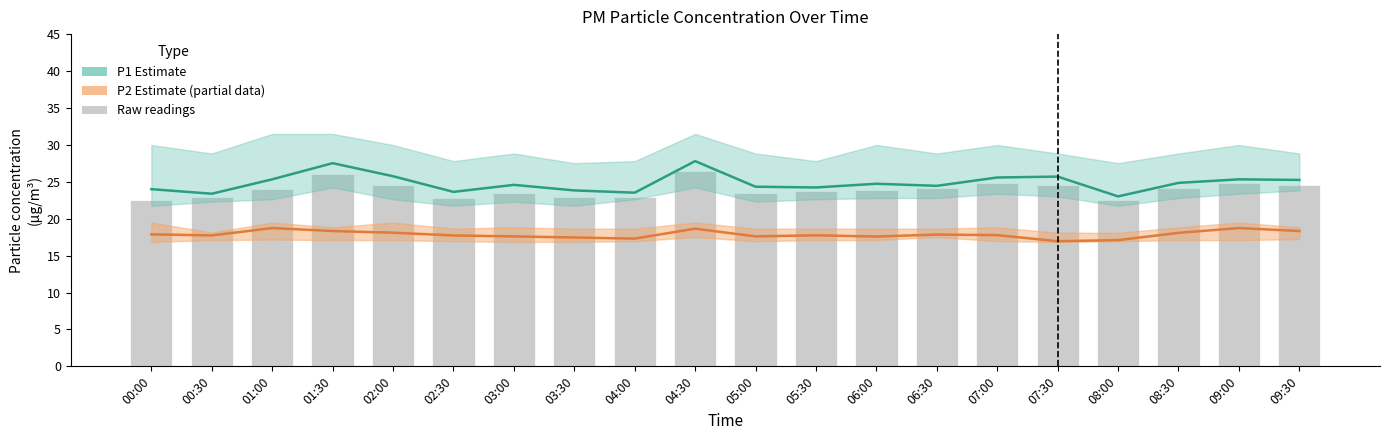

What is the average value of the P1 Estimate series?

24.8